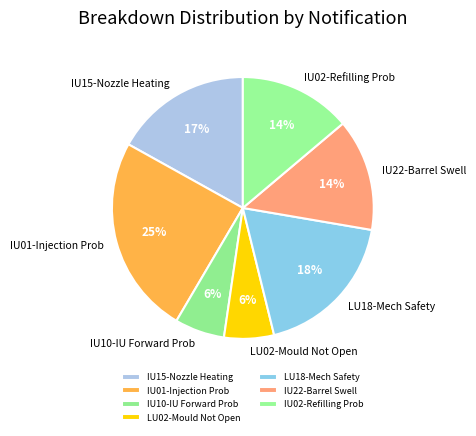

Combined, do IU01-Injection Prob and IU10-IU Forward Prob account for over 50%?

No